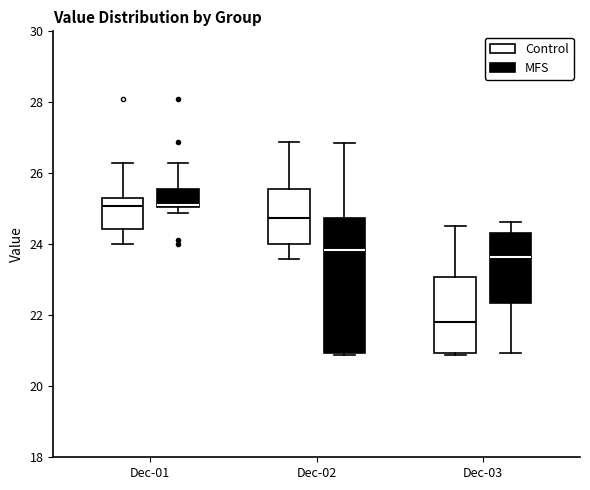

Where is the lower edge of the box for Dec-01 (Control) on the y-axis? The values are not printed on the chart, so give them approximately, as read against the axis.

24.4